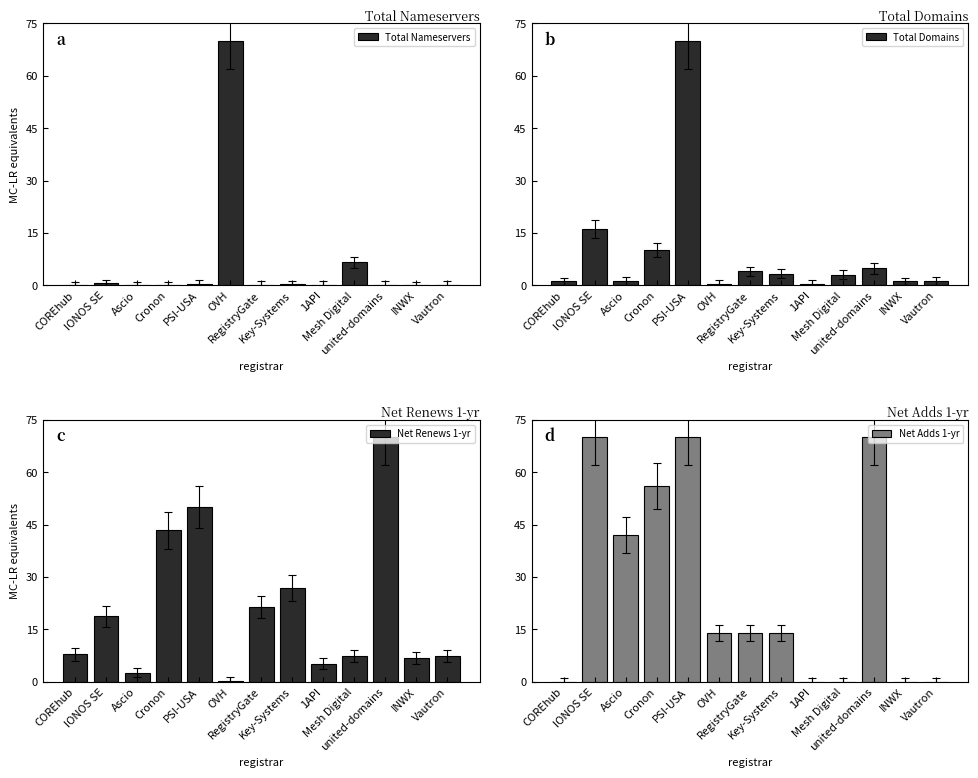

What is the difference between the maximum and minimum values in the Total Nameservers series?

70.0